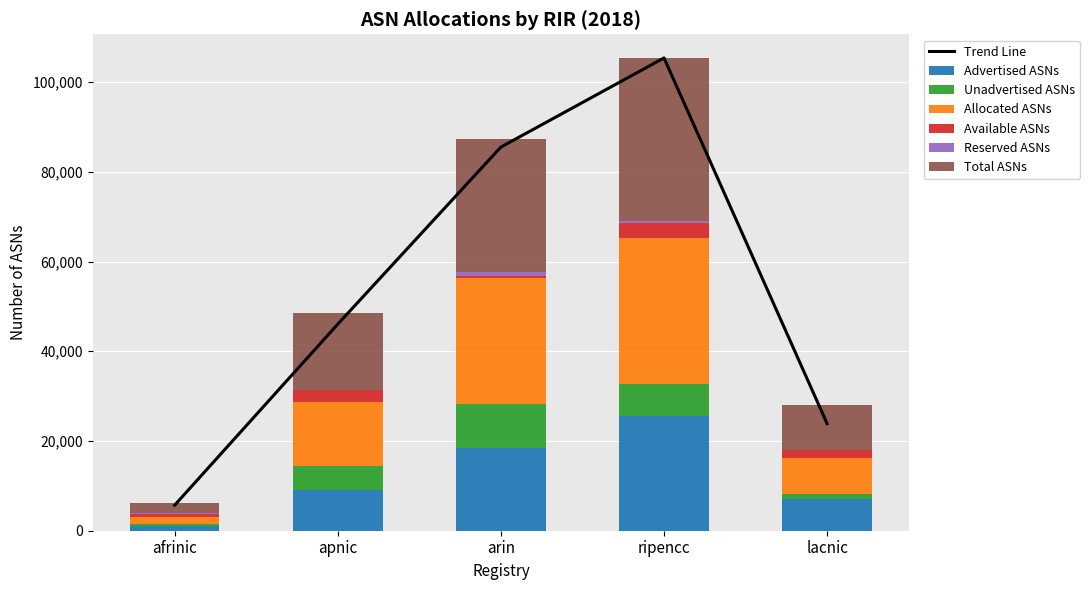

What is the difference between the highest and lowest values at lacnic?

9822